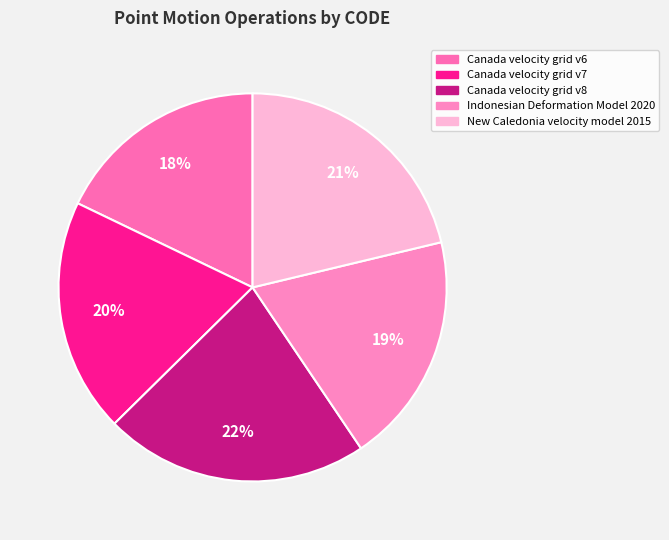

Between Canada velocity grid v8 and Indonesian Deformation Model 2020, which is larger?

Canada velocity grid v8